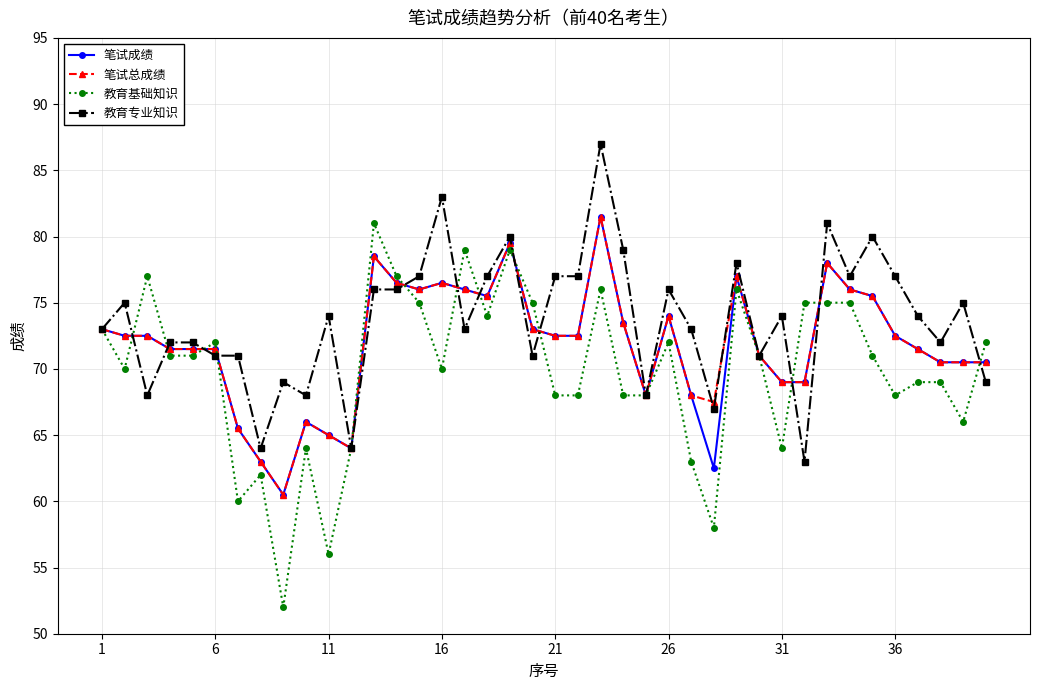

What is the minimum value shown in the chart?

52.0